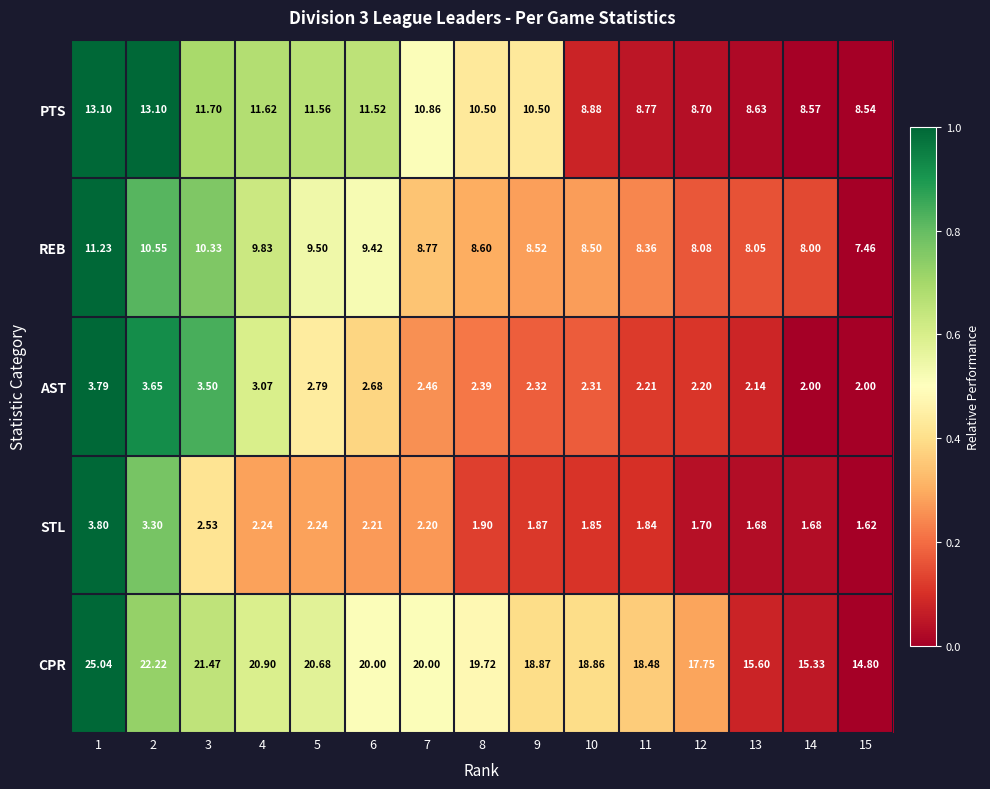

Is the value of AST at 2 greater than the value of PTS at 15?

No